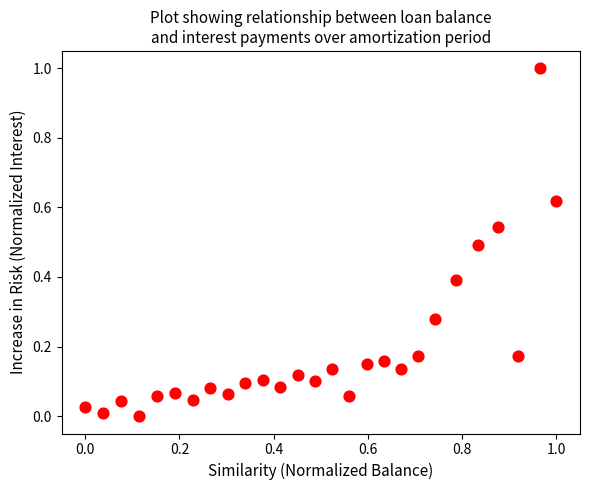

What is the range of X values (max minus min)?

1.0